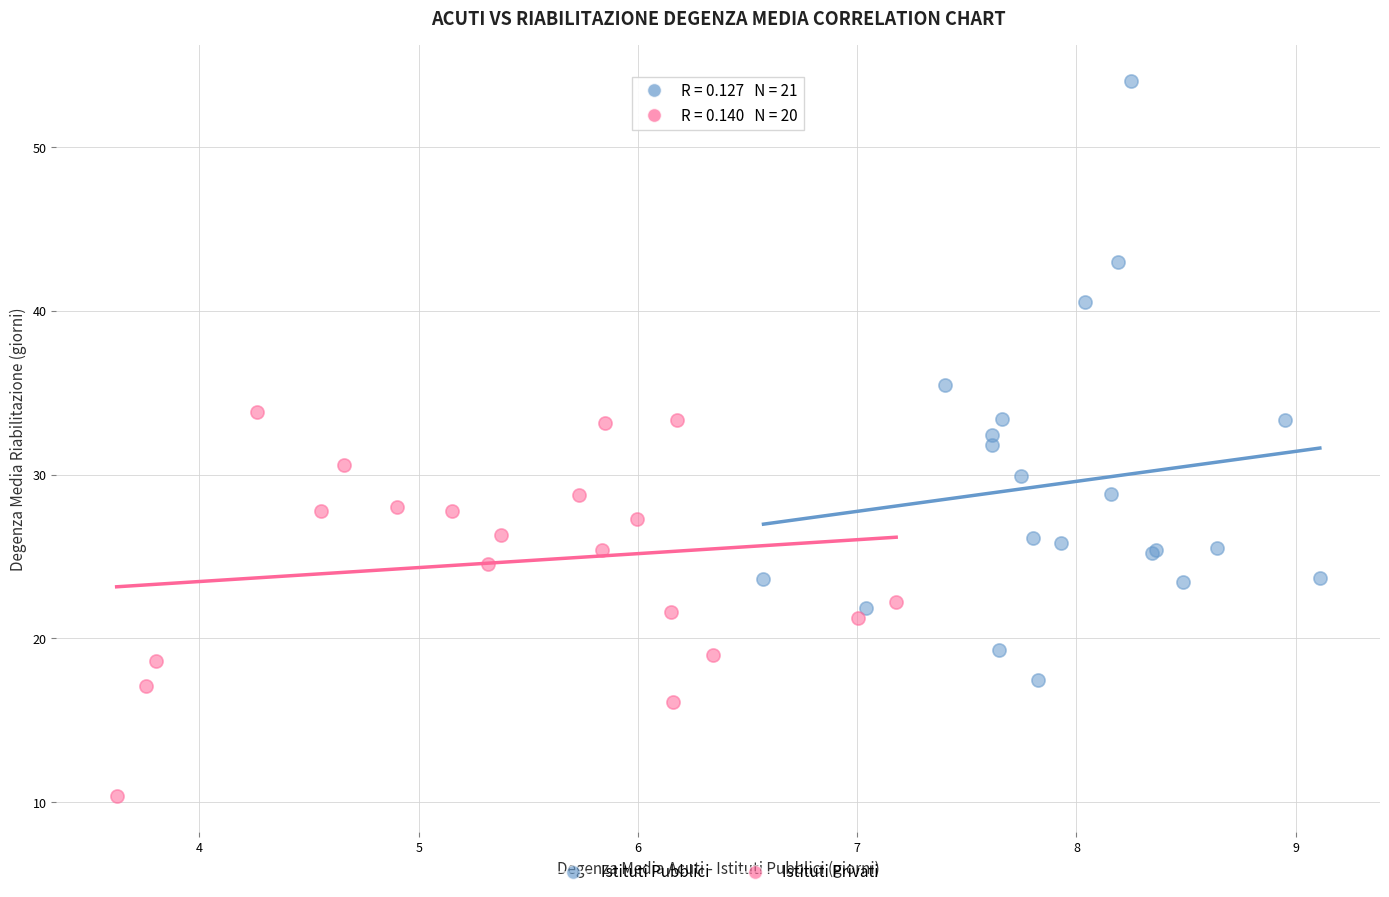

Which series contains the highest Y value?

Istituti Pubblici